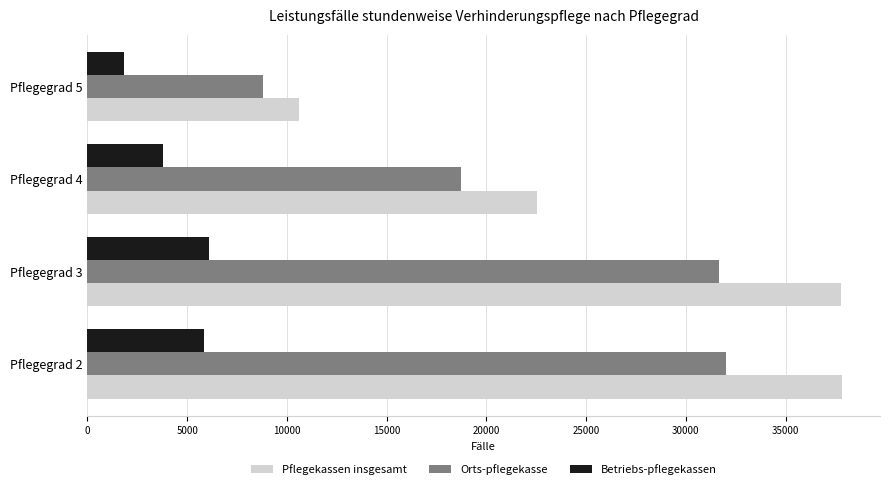

What is the greatest value displayed?

37846